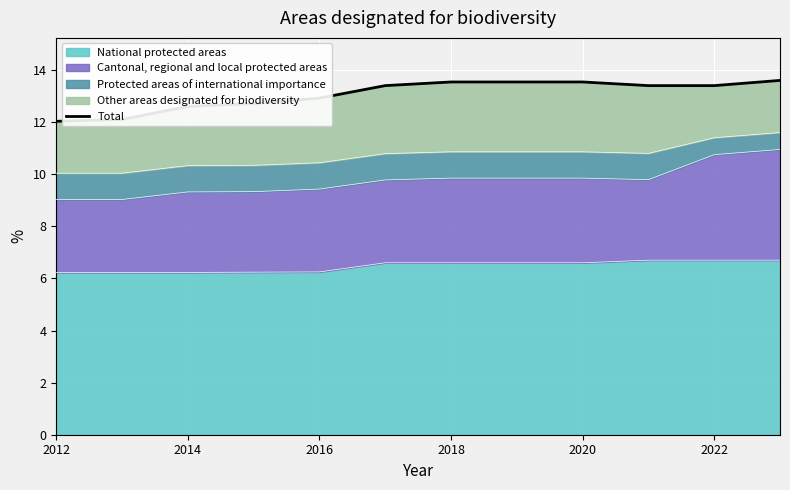

The value of National protected areas at 2016 is 9.4. True or false?

False